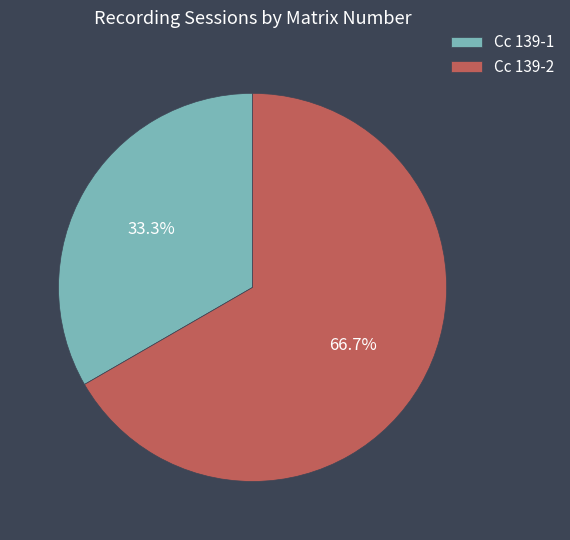

What percentage is the Cc 139-2 slice, to the nearest percent?

67%